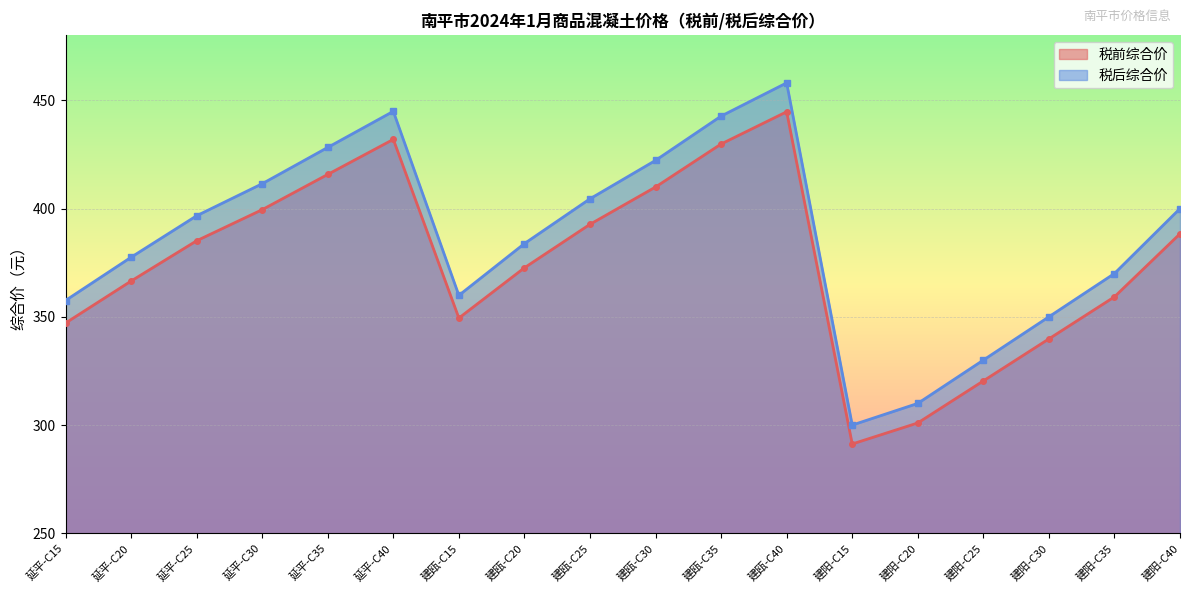

Rank the categories by 税后综合价 value from highest to lowest.

建瓯-C40, 延平-C40, 建瓯-C35, 延平-C35, 建瓯-C30, 延平-C30, 建瓯-C25, 建阳-C40, 延平-C25, 建瓯-C20, 延平-C20, 建阳-C35, 建瓯-C15, 延平-C15, 建阳-C30, 建阳-C25, 建阳-C20, 建阳-C15